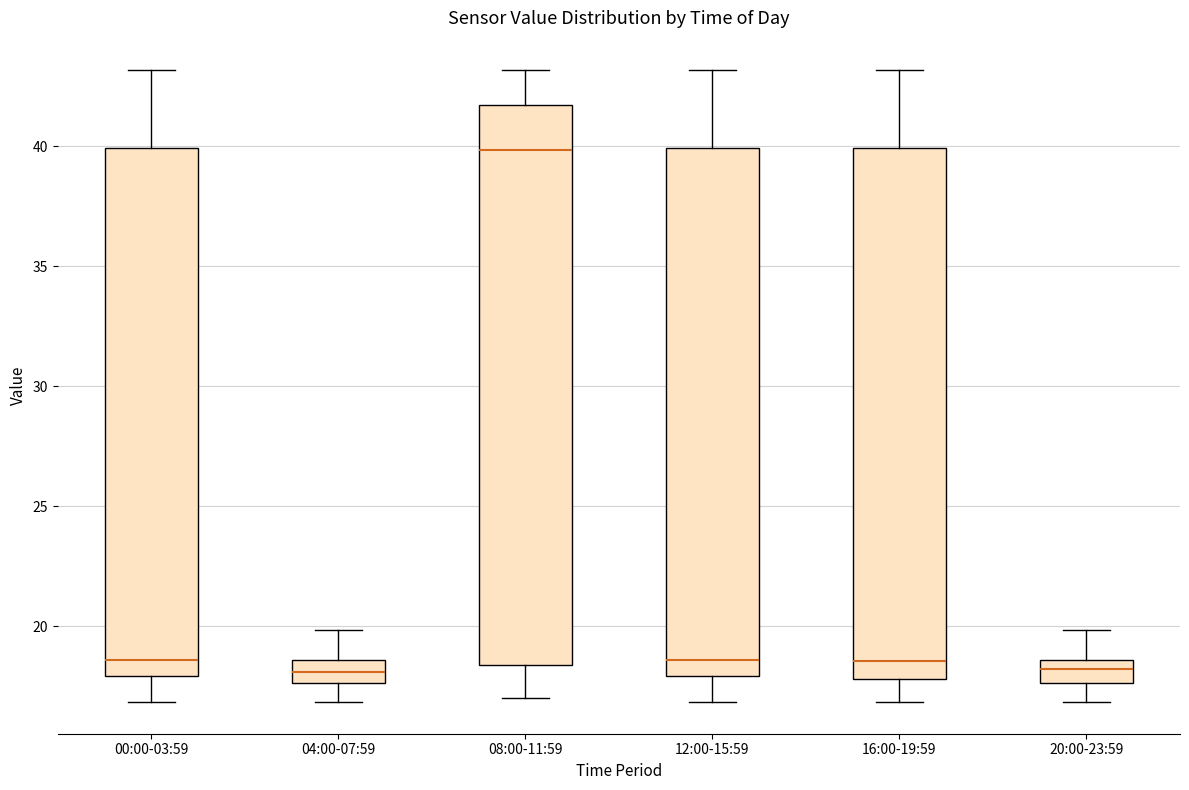

Reading left to right, read every box against the y-axis: the position of its median line, the range the box covers, and the ends of its whiskers. The values are not printed on the chart, so give them approximately, as read against the axis.

00:00-03:59: median 18.5, box 18.0 to 40.0, whiskers 17.0 to 43.0
04:00-07:59: median 18.0, box 17.5 to 18.5, whiskers 17.0 to 20.0
08:00-11:59: median 40.0, box 18.5 to 41.5, whiskers 17.0 to 43.0
12:00-15:59: median 18.5, box 18.0 to 40.0, whiskers 17.0 to 43.0
16:00-19:59: median 18.5, box 18.0 to 40.0, whiskers 17.0 to 43.0
20:00-23:59: median 18.0, box 17.5 to 18.5, whiskers 17.0 to 20.0